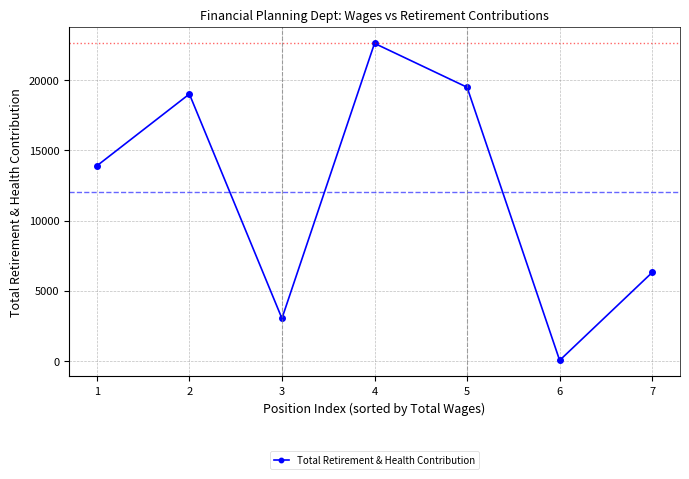

What is the greatest value displayed?

22641